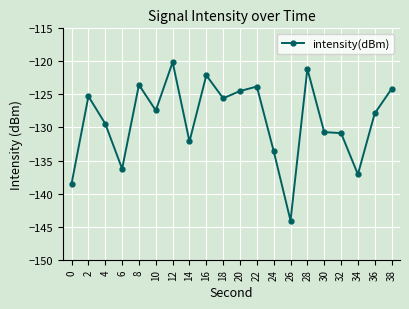

What is the value of the 12th point from the left?

-123.8